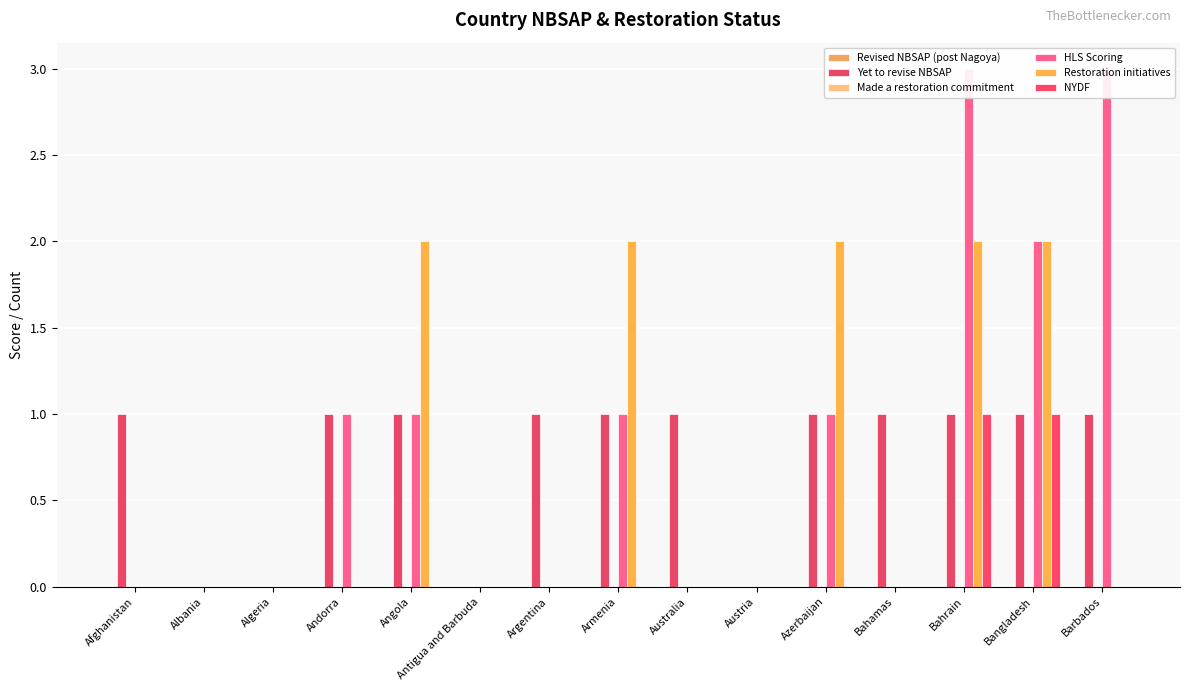

Which series has the widest spread of values?

HLS Scoring